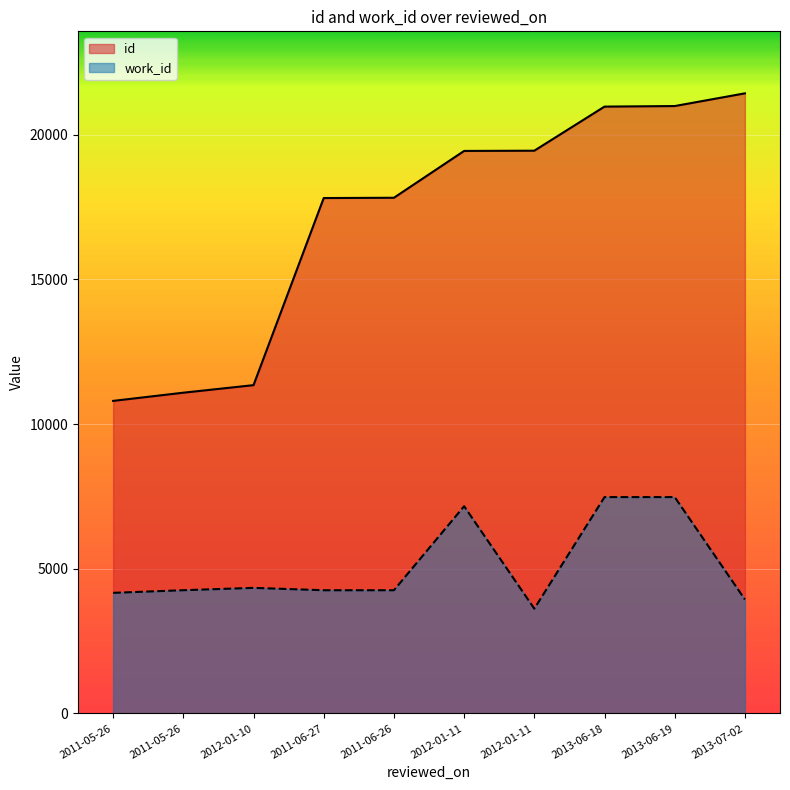

Reading left to right, what are all the values shown in this chart?

id: 10800	11083	11344	17809	17819	19437	19445	20969	20988	21427
work_id: 4167	4258	4339	4257	4257	7160	3620	7476	7476	3938